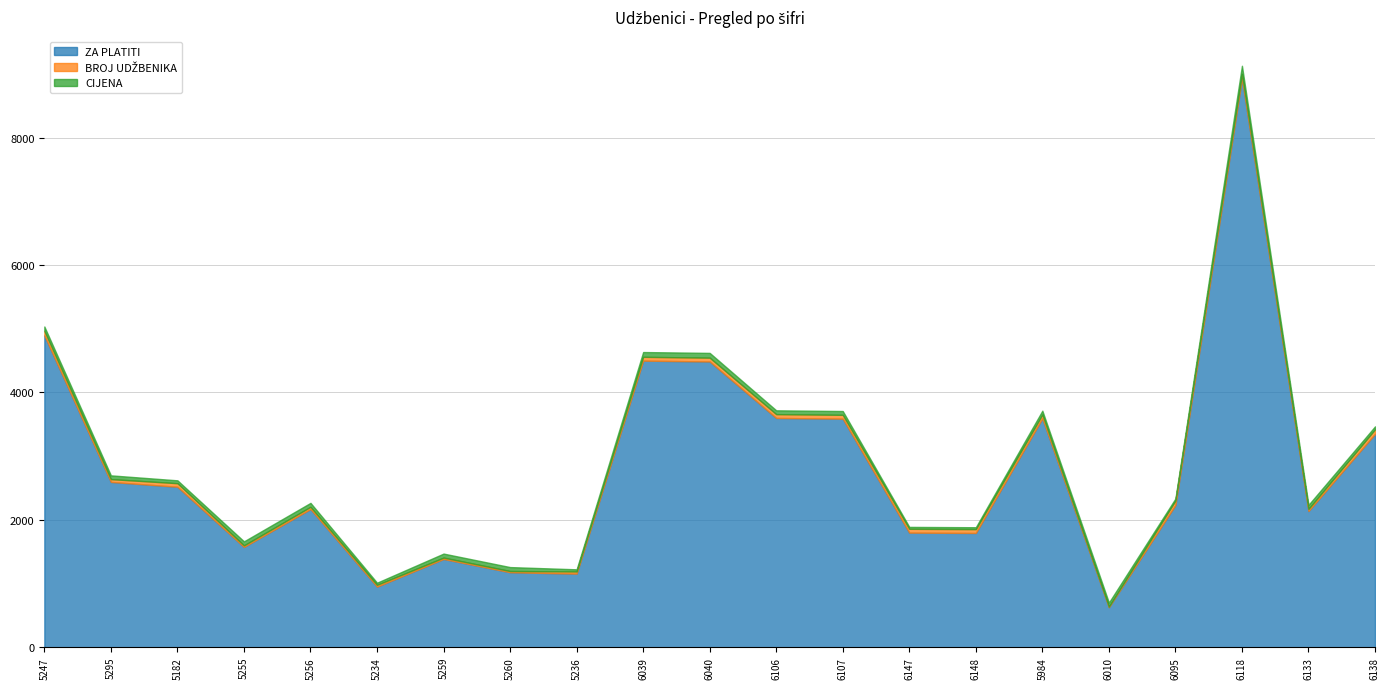

Reading left to right, transcribe all the data shown in this chart.

ZA PLATITI: 4896.0	2596.0	2520.0	1575.0	2170.0	952.0	1386.0	1178.0	1156.0	4500.0	4486.8	3600.0	3589.2	1800.0	1794.6	3594.6	629.1	2232.9	8932.5	2138.9	3349.8
BROJ UDŽBENIKA: 72.0	44.0	56.0	25.0	35.0	28.0	22.0	19.0	34.0	60.0	60.0	60.0	60.0	60.0	60.0	60.0	10.0	71.0	71.0	34.0	71.0
CIJENA: 68.0	59.0	45.0	63.0	62.0	34.0	63.0	62.0	34.0	75.0	74.8	60.0	59.8	30.0	29.9	59.9	62.9	31.4	125.8	62.9	47.2